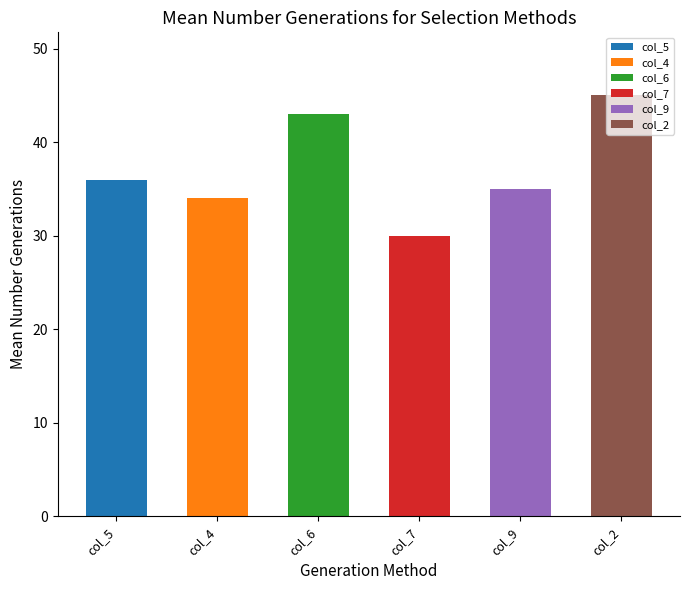

What is the change in value from col_6 to col_7?

-13